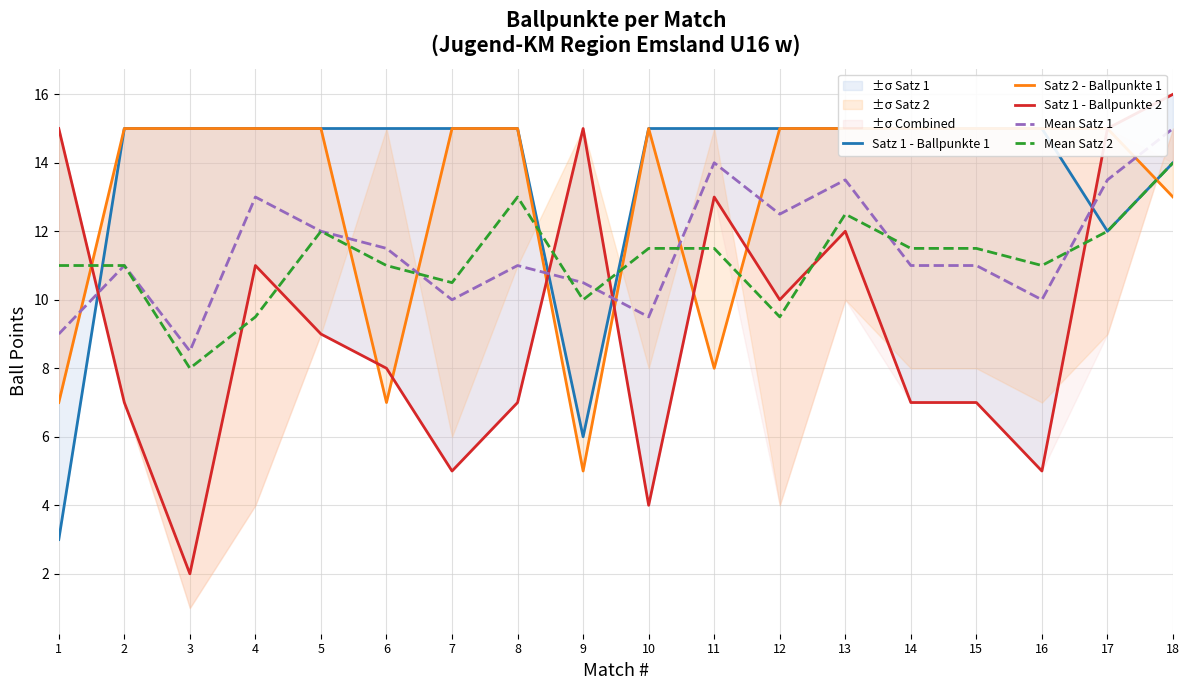

Reading left to right, list all the values displayed in this chart.

Satz 1 - Ballpunkte 1: 3.0	15.0	15.0	15.0	15.0	15.0	15.0	15.0	6.0	15.0	15.0	15.0	15.0	15.0	15.0	15.0	12.0	14.0
Satz 2 - Ballpunkte 1: 7.0	15.0	15.0	15.0	15.0	7.0	15.0	15.0	5.0	15.0	8.0	15.0	15.0	15.0	15.0	15.0	15.0	13.0
Satz 1 - Ballpunkte 2: 15.0	7.0	2.0	11.0	9.0	8.0	5.0	7.0	15.0	4.0	13.0	10.0	12.0	7.0	7.0	5.0	15.0	16.0
Mean Satz 1: 9.0	11.0	8.5	13.0	12.0	11.5	10.0	11.0	10.5	9.5	14.0	12.5	13.5	11.0	11.0	10.0	13.5	15.0
Mean Satz 2: 11.0	11.0	8.0	9.5	12.0	11.0	10.5	13.0	10.0	11.5	11.5	9.5	12.5	11.5	11.5	11.0	12.0	14.0